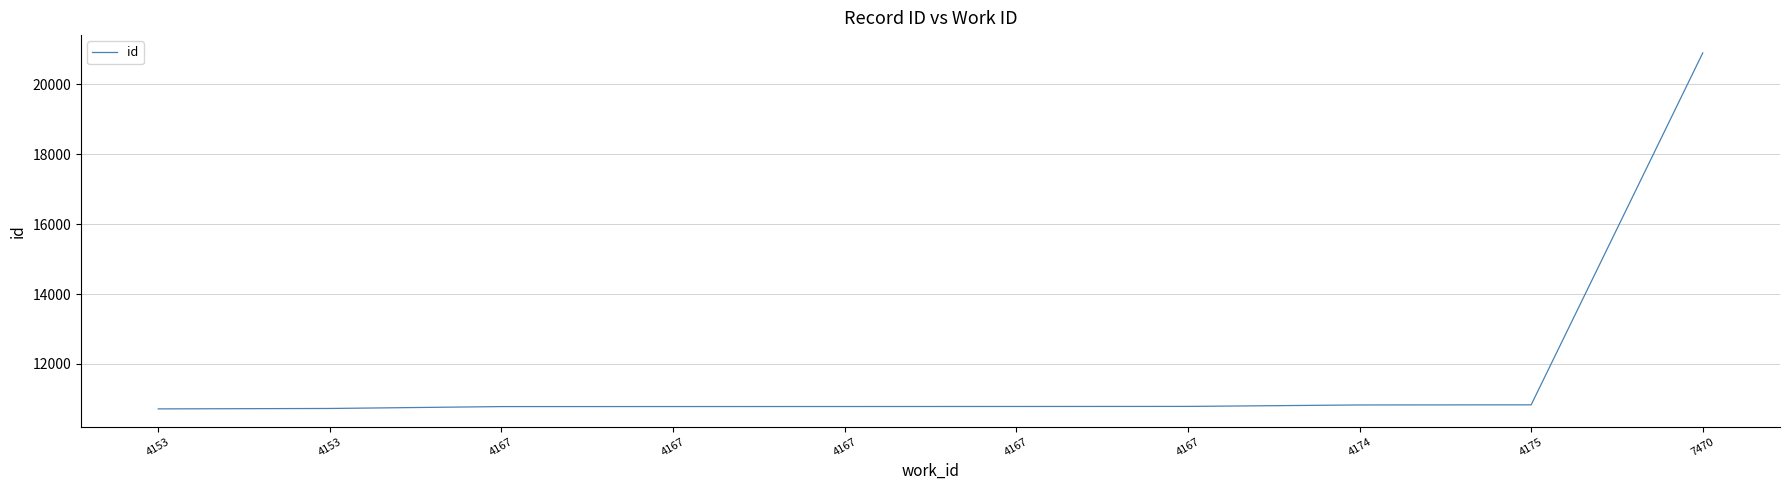

What is the smallest value displayed?

10715